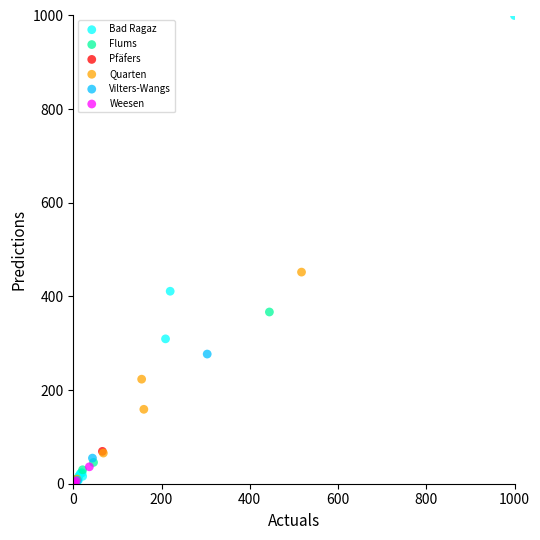

Which series reaches the maximum Y coordinate?

Bad Ragaz